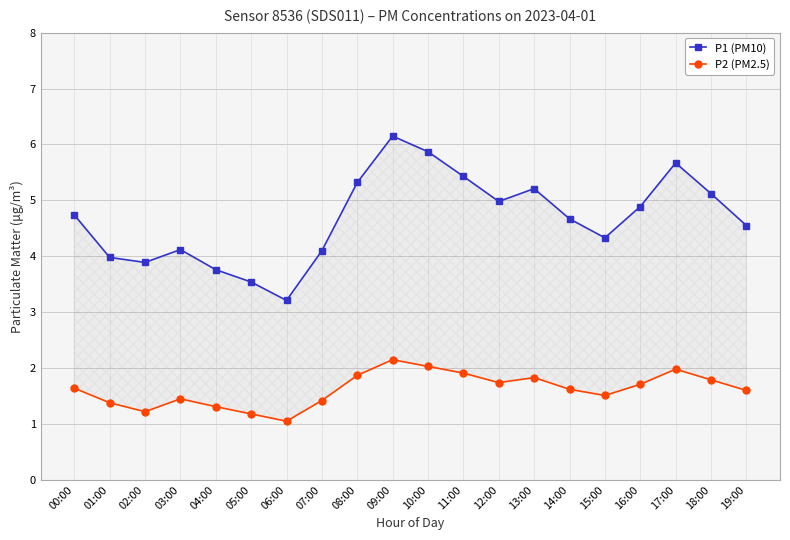

At how many categories does at least one series exceed 3?

20